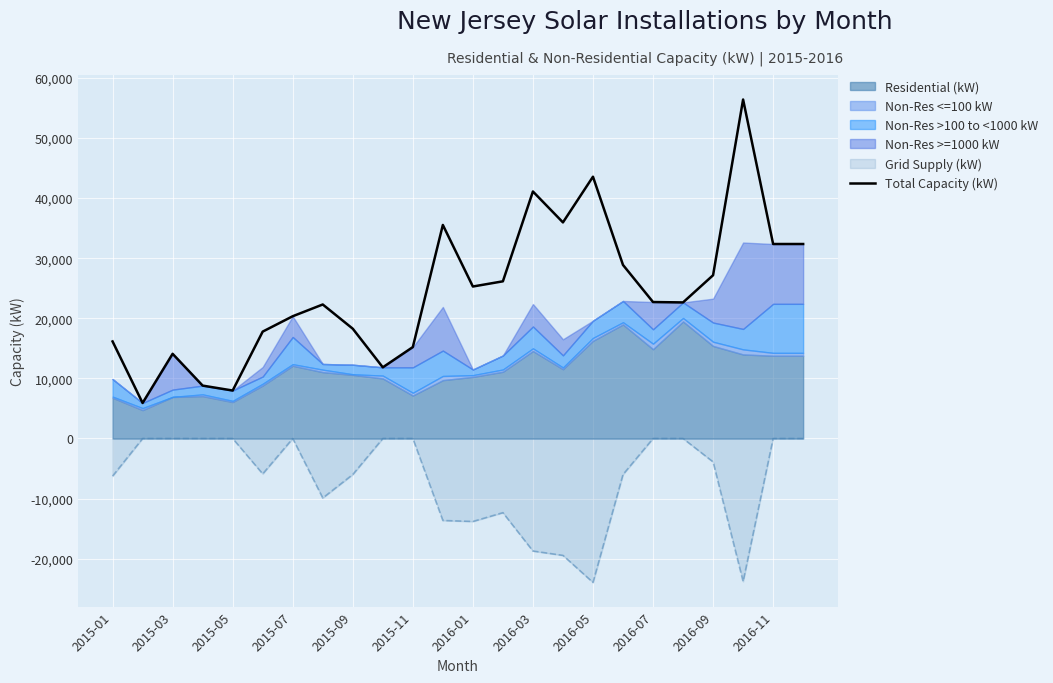

What is the minimum value for Total Capacity (kW)?

5911.0